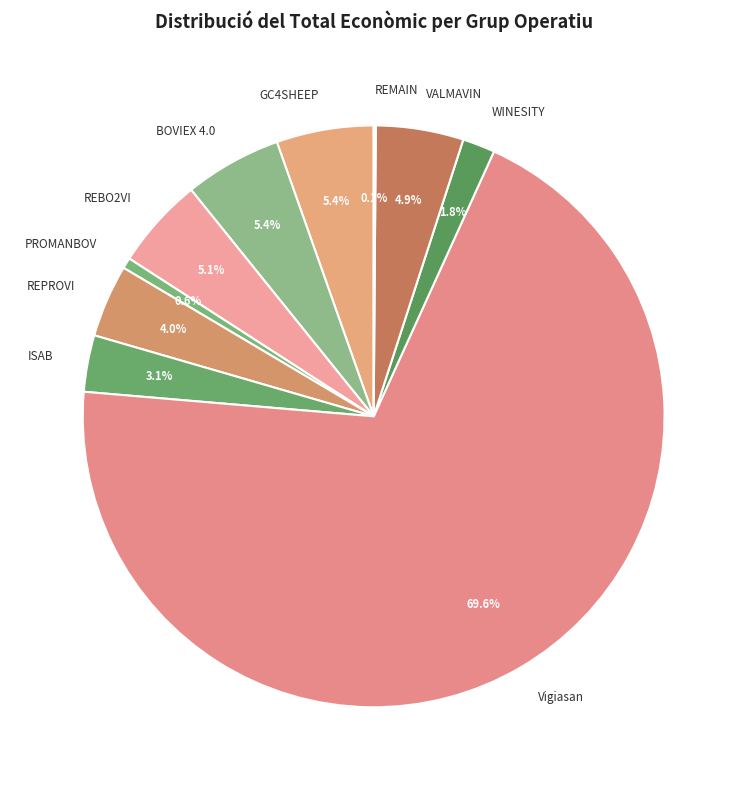

To the nearest percent, what portion does ISAB represent?

3%